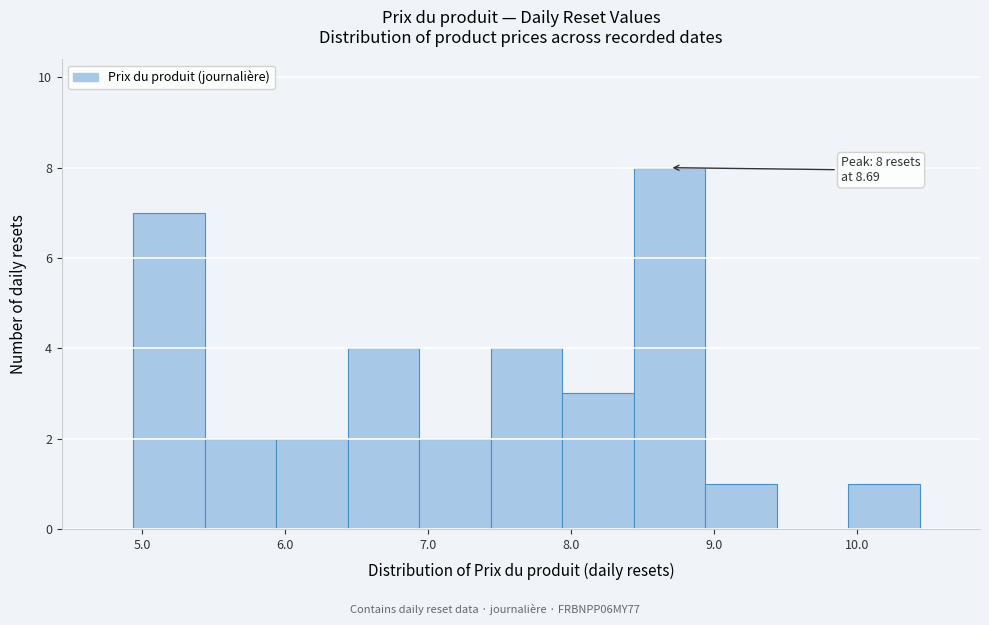

Over which range of the x-axis is the bar tallest?

8.44 to 8.94